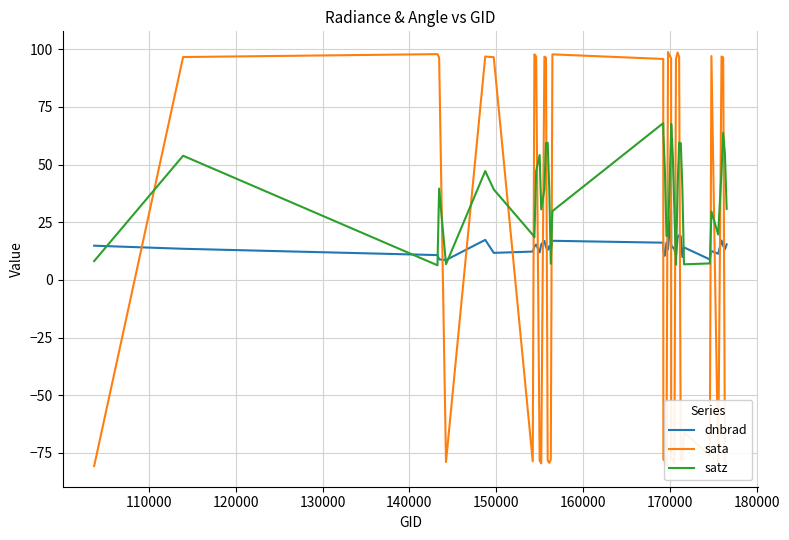

List the series in order of their overall mean, lowest first.

sata, dnbrad, satz